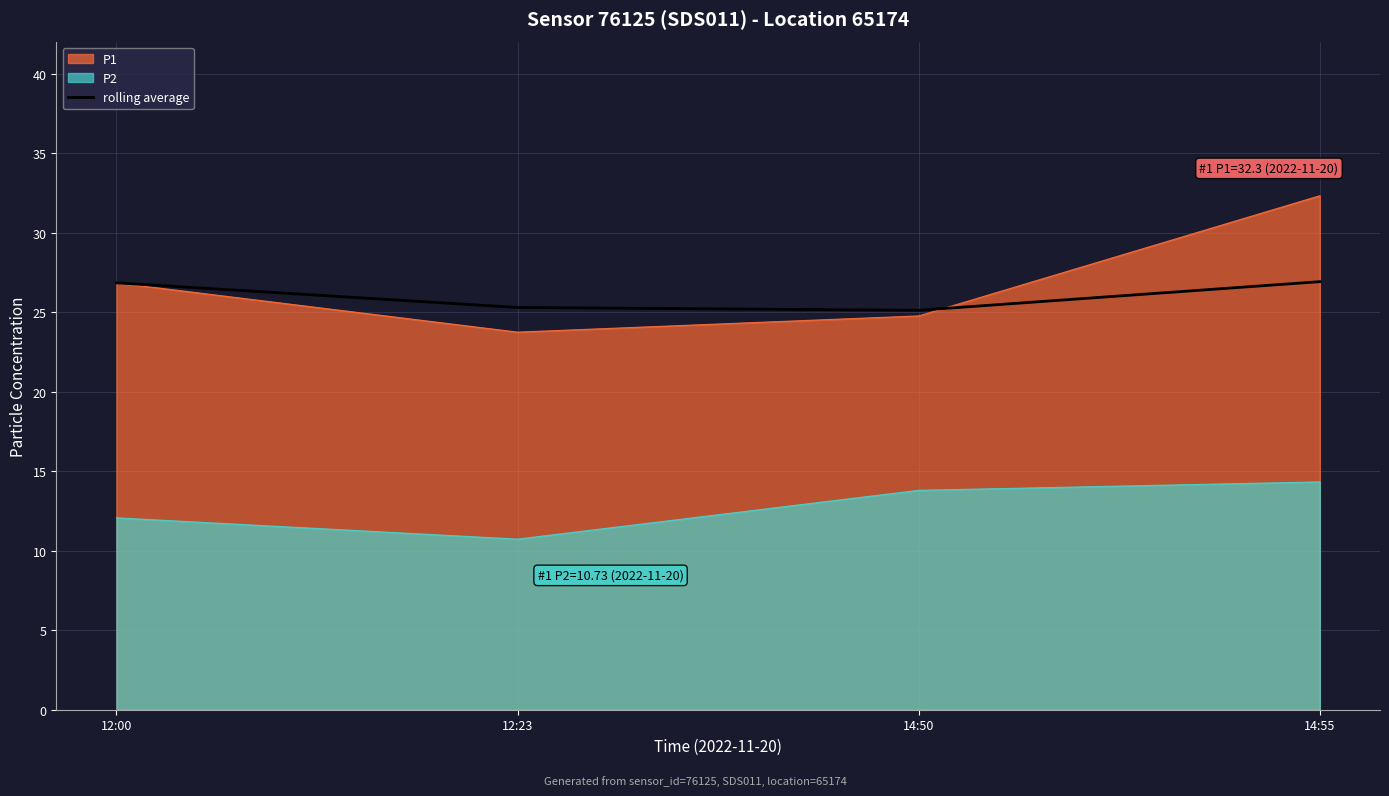

How many data points are less than 26?

2